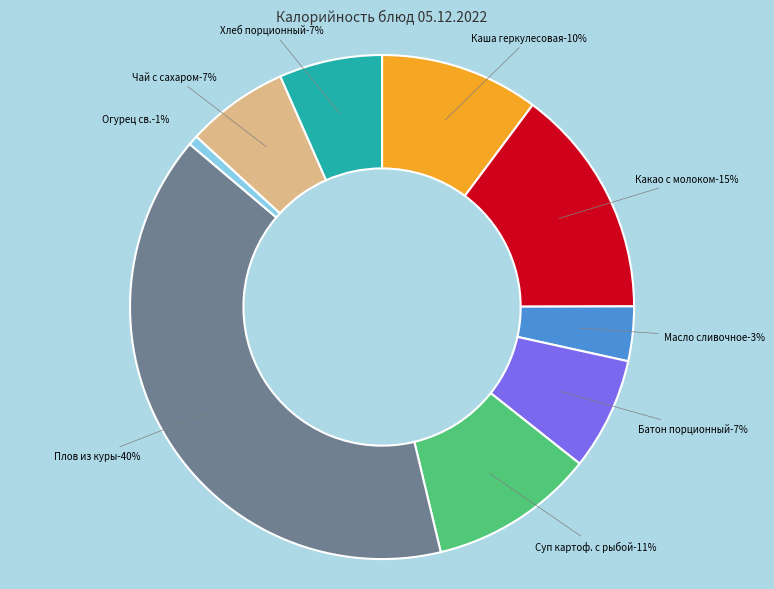

True or false: Плов из куры accounts for 54% of the total.

False